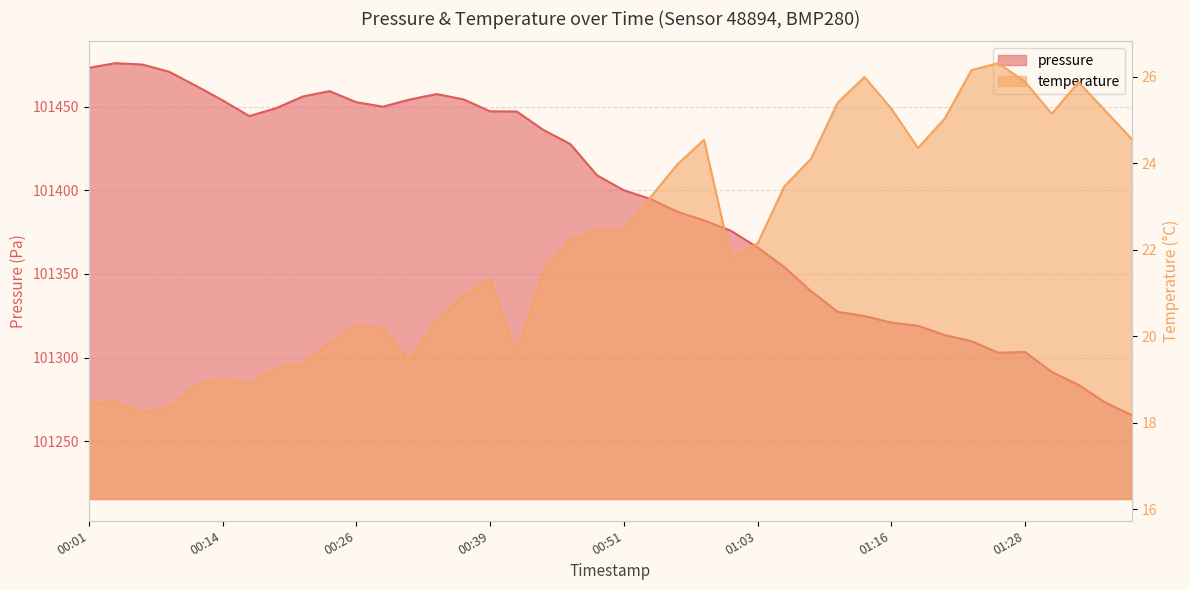

List the series in order of their overall mean, lowest first.

temperature, pressure